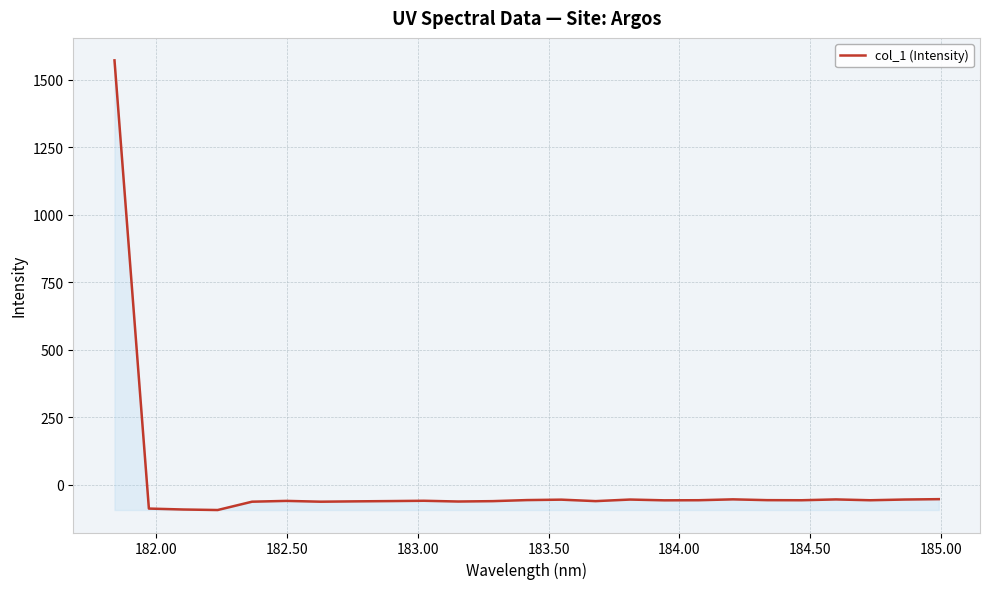

What is the difference between the maximum and minimum values?

1664.4